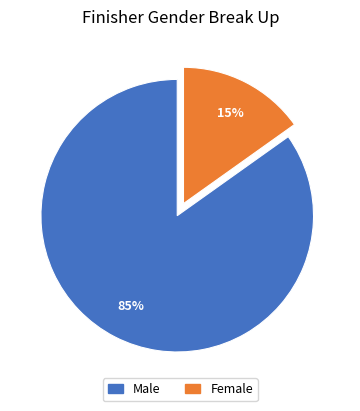

To the nearest percent, what is the average slice percentage?

50%